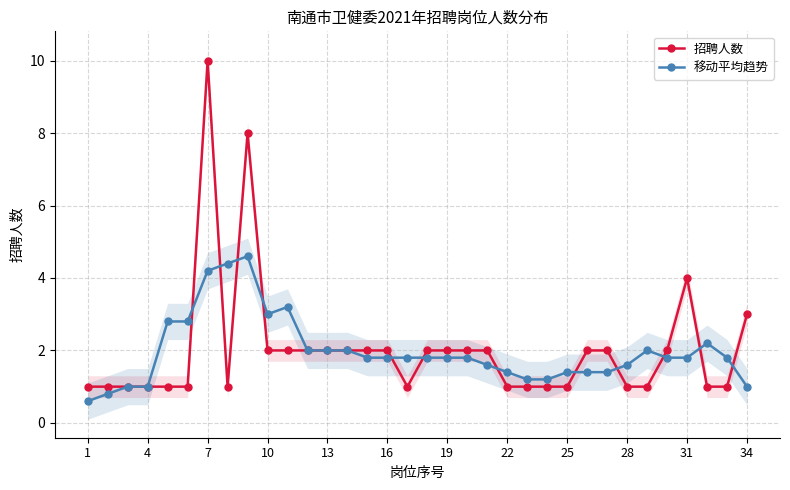

What are all the series names shown in the legend?

招聘人数, 移动平均趋势